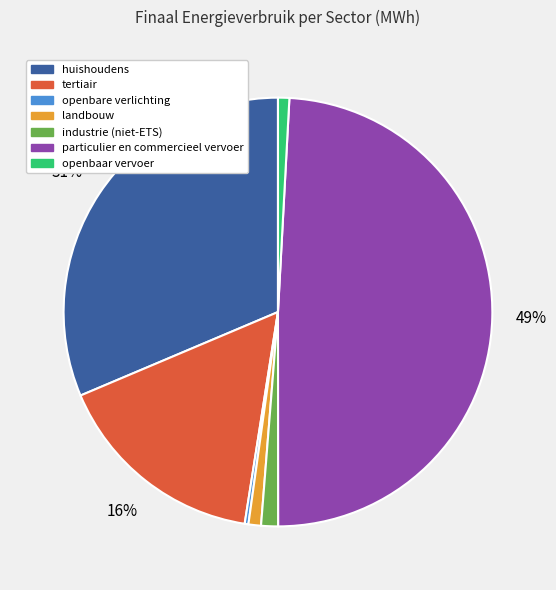

The tertiair slice represents 28% of the pie. True or false?

False